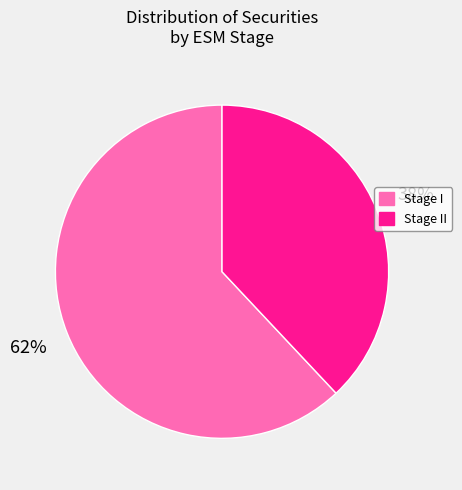

To the nearest percent, what portion does Stage II represent?

38%